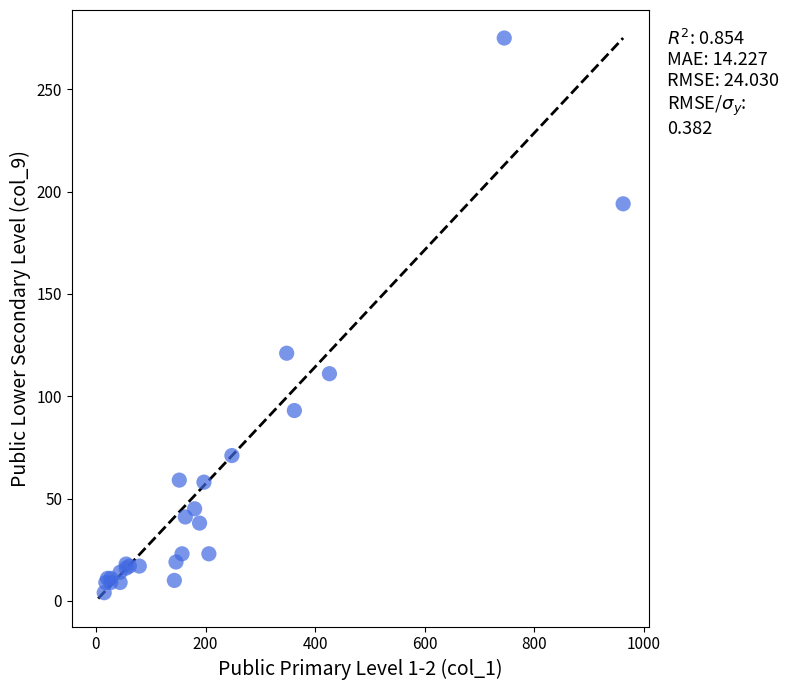

What Y value in the scatter plot is closest to 139?

121